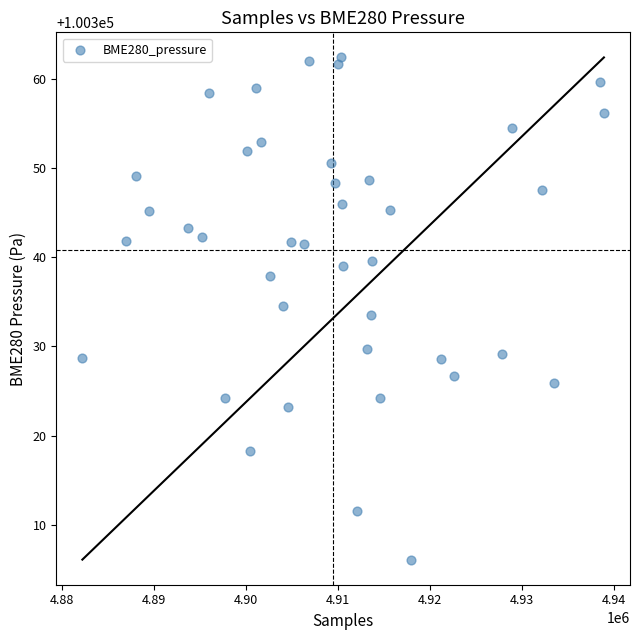

What is the range of X values (max minus min)?

56698.0